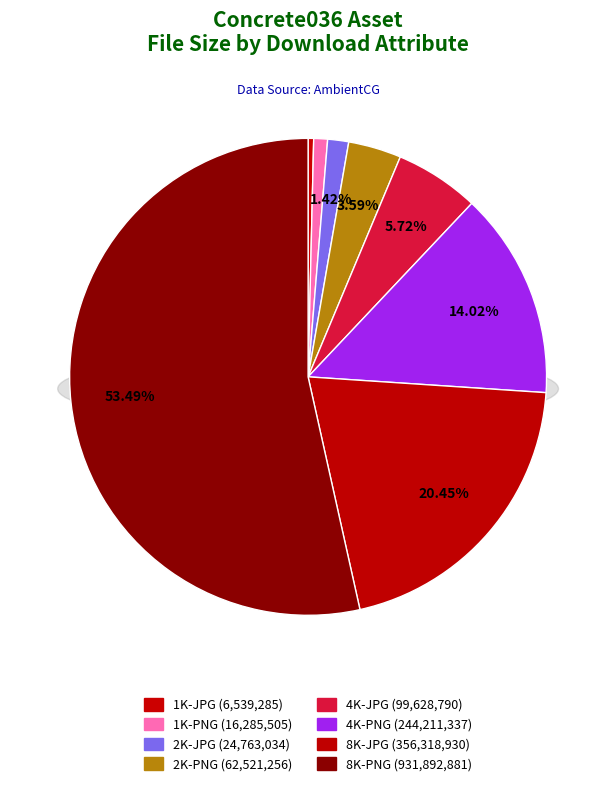

Count the number of slices in the pie.

8